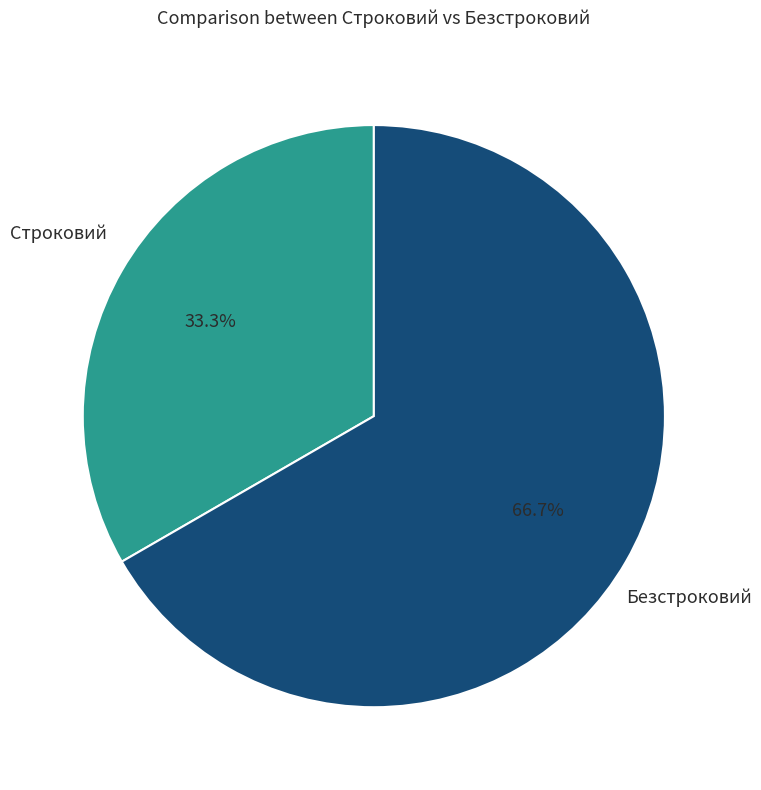

What percentage is the Безстроковий slice, to the nearest percent?

67%